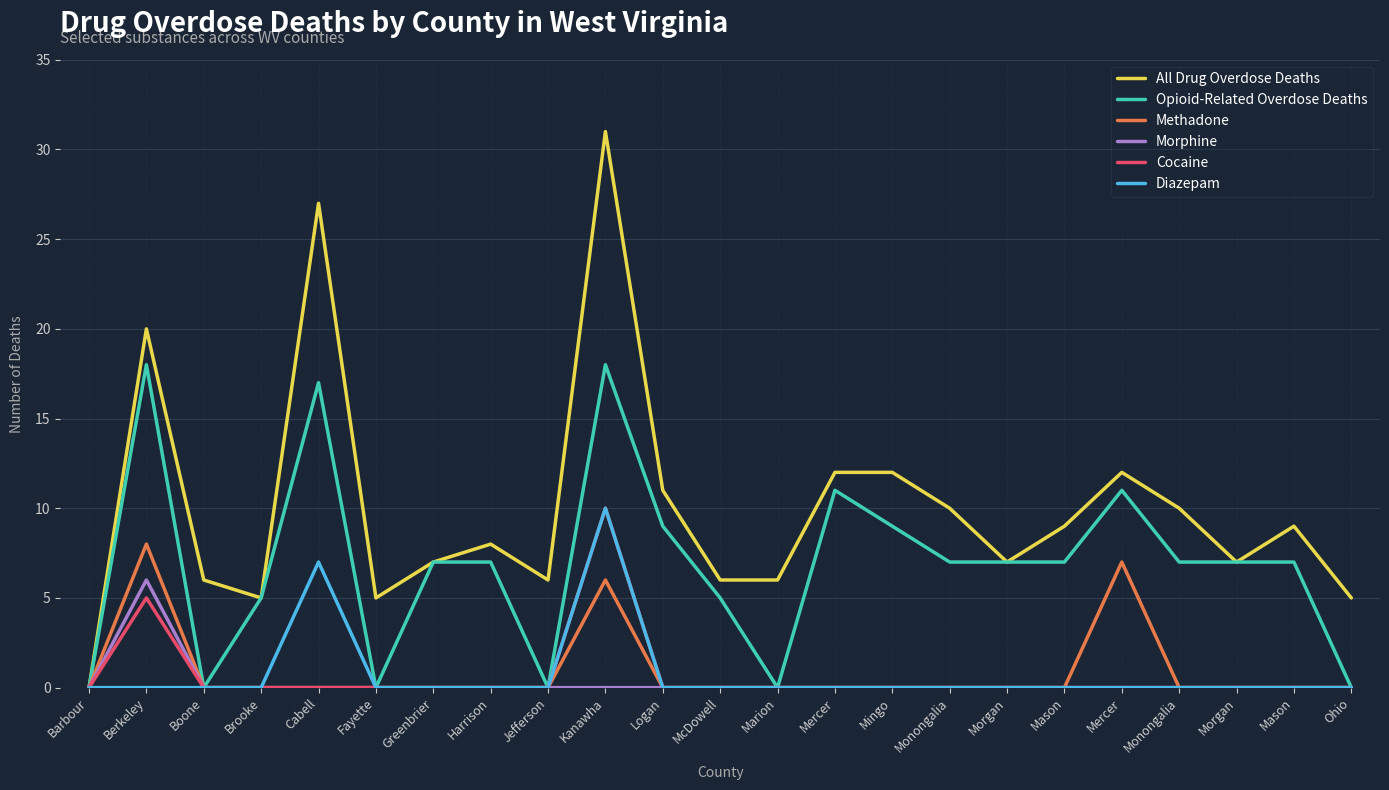

Rank the series at Marion from lowest to highest value.

Opioid-Related Overdose Deaths, Methadone, Morphine, Cocaine, Diazepam, All Drug Overdose Deaths